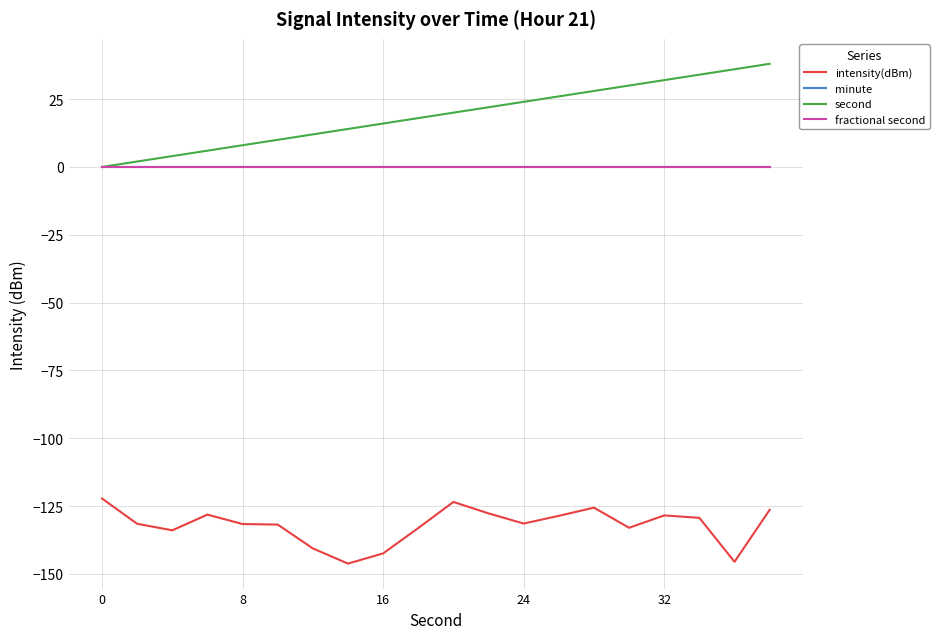

Does the chart display data point markers on the line(s)?

No